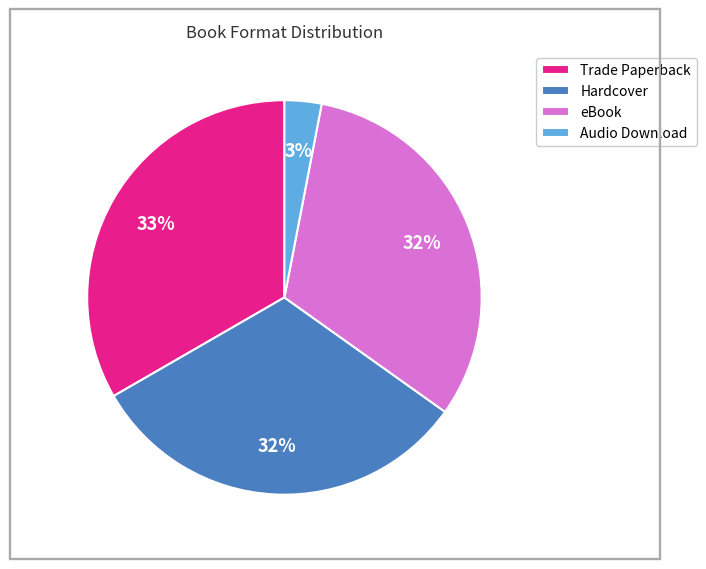

Is there a majority slice in this chart?

No